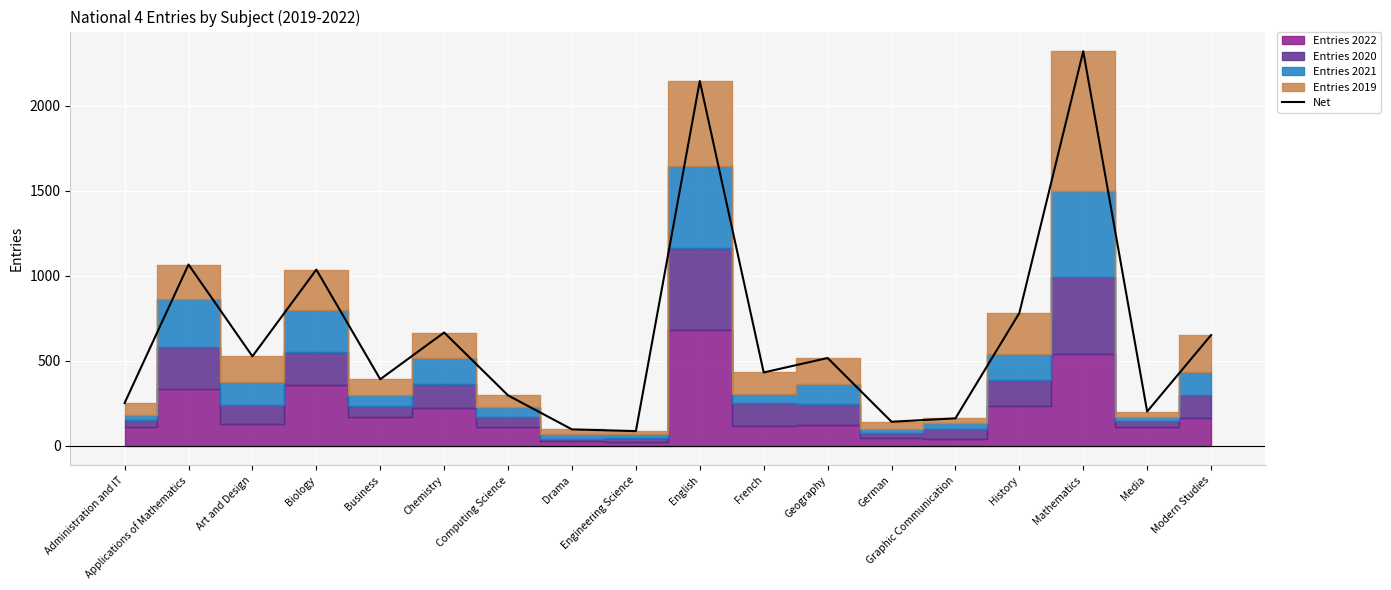

At which label does the data first exceed 515?

Applications of Mathematics